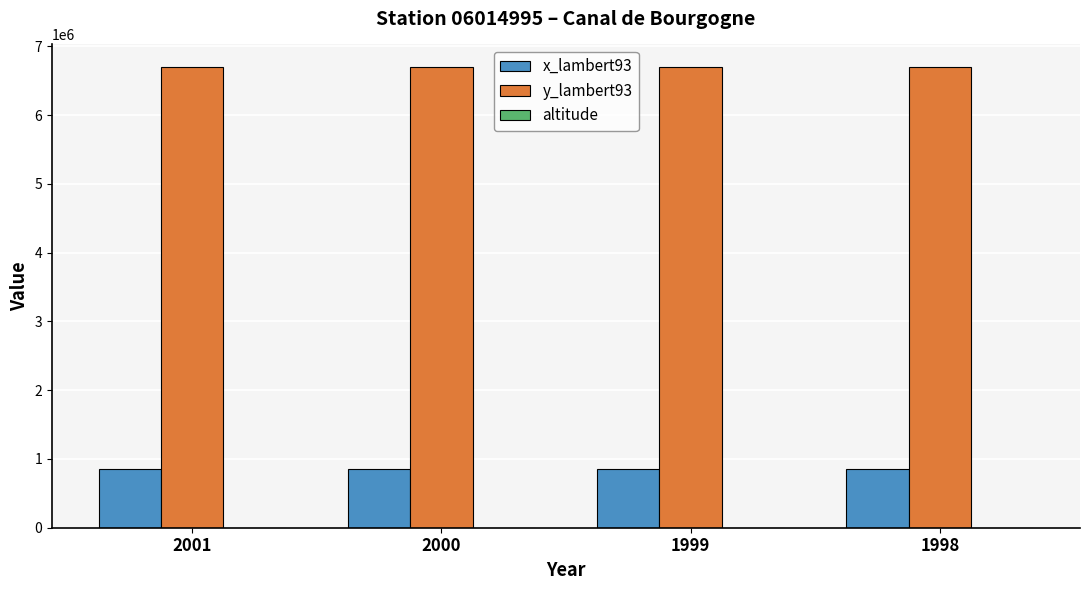

Is the value of x_lambert93 at 2001 greater than the value of y_lambert93 at 1998?

No